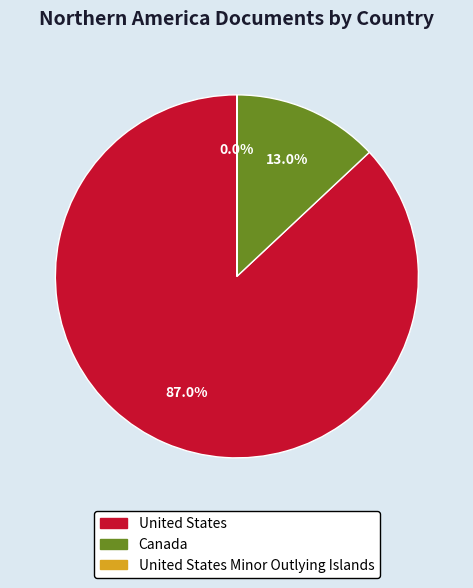

Does any single category account for the majority?

Yes